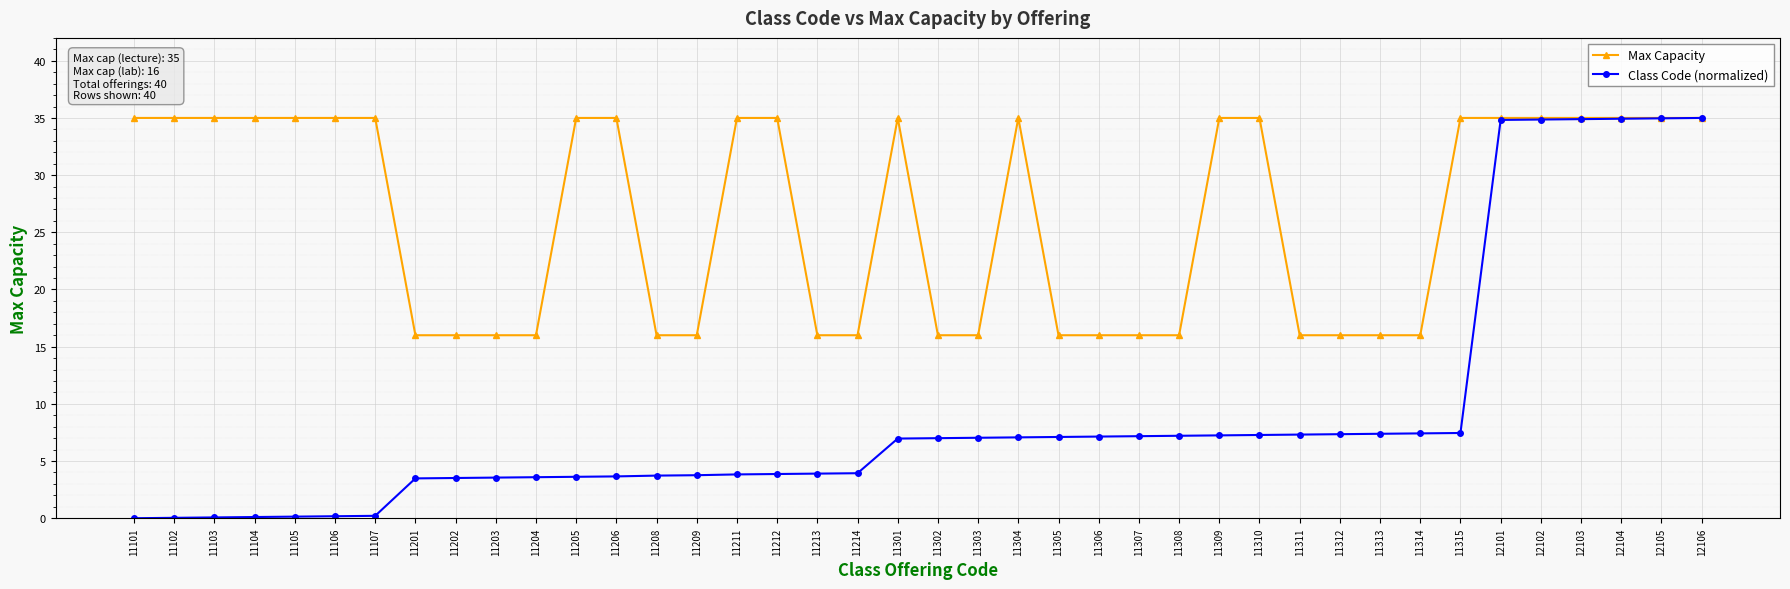

Which series has the widest spread of values?

Class Code (normalized)